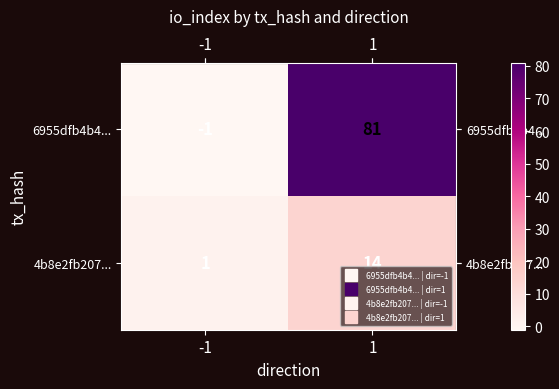

How many data points in 6955dfb4b4... are less than 81?

1